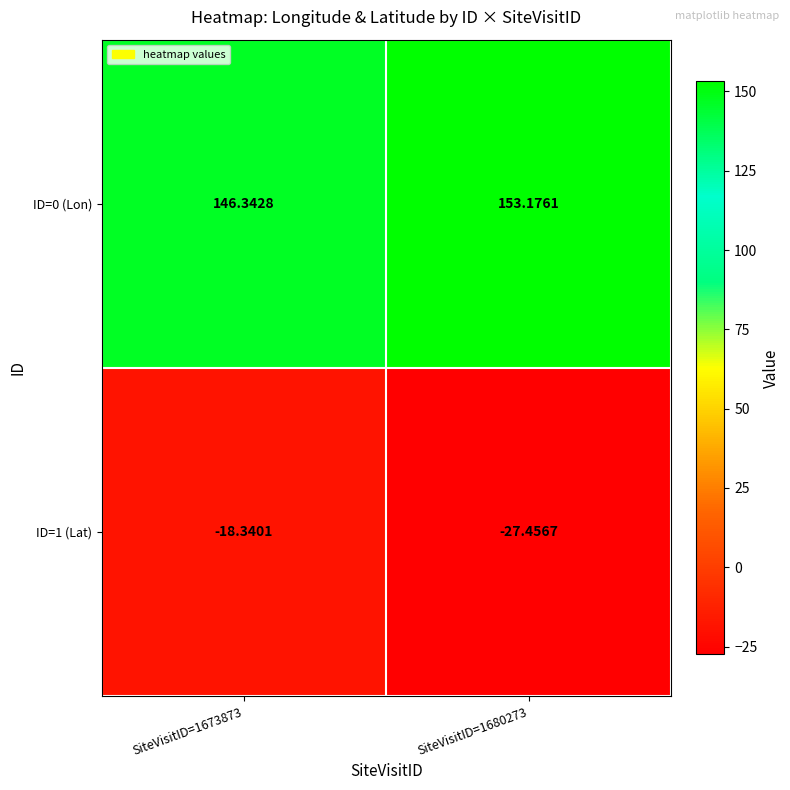

Between SiteVisitID=1673873 and SiteVisitID=1680273, which series saw the biggest shift?

ID=1 (Lat)